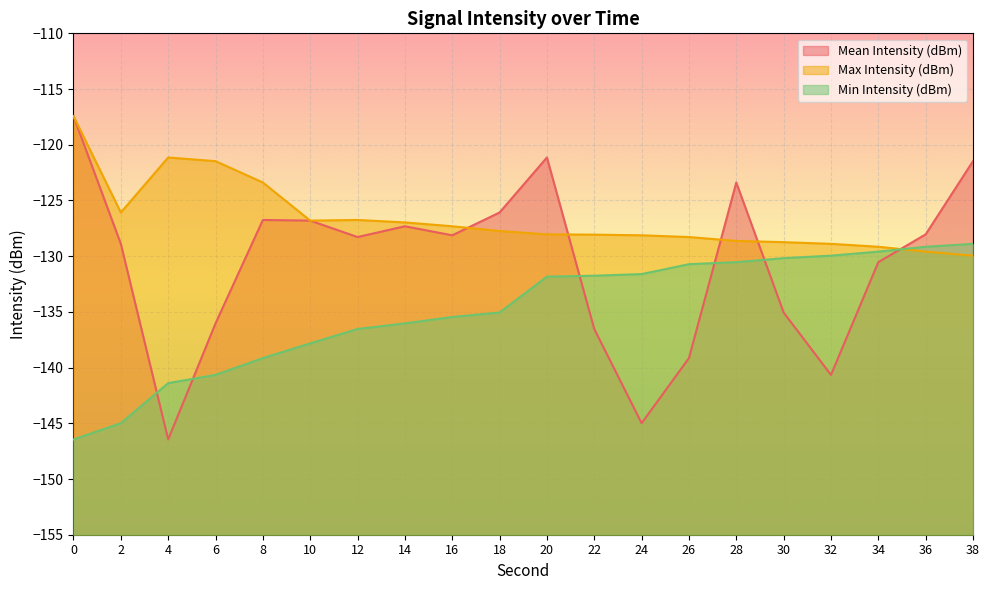

How many interior local peaks does the Max Intensity (dBm) series have?

2